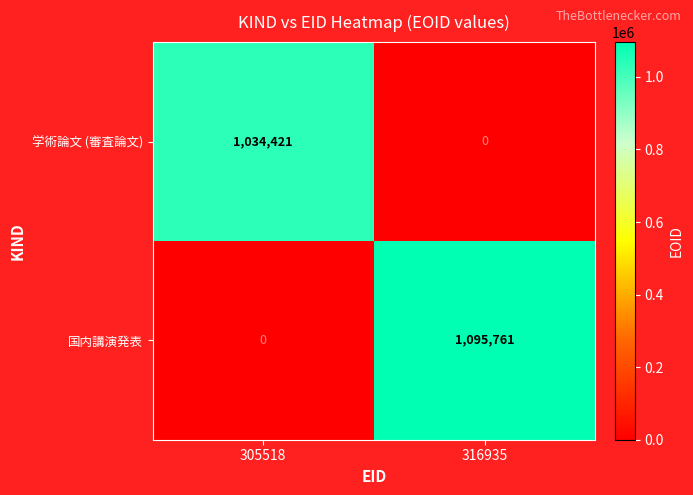

Reading right to left, what are all the values shown in this chart?

学術論文 (審査論文): 316935=0	305518=1034421
国内講演発表: 316935=1095761	305518=0